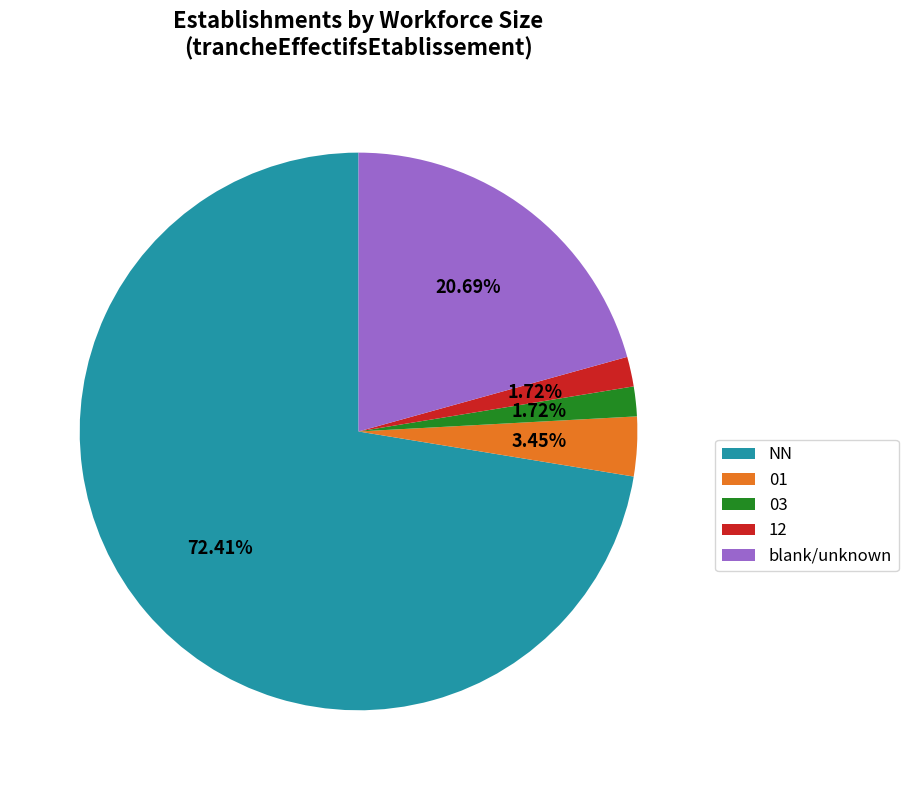

Do 03 and 12 together represent more than half of the pie?

No